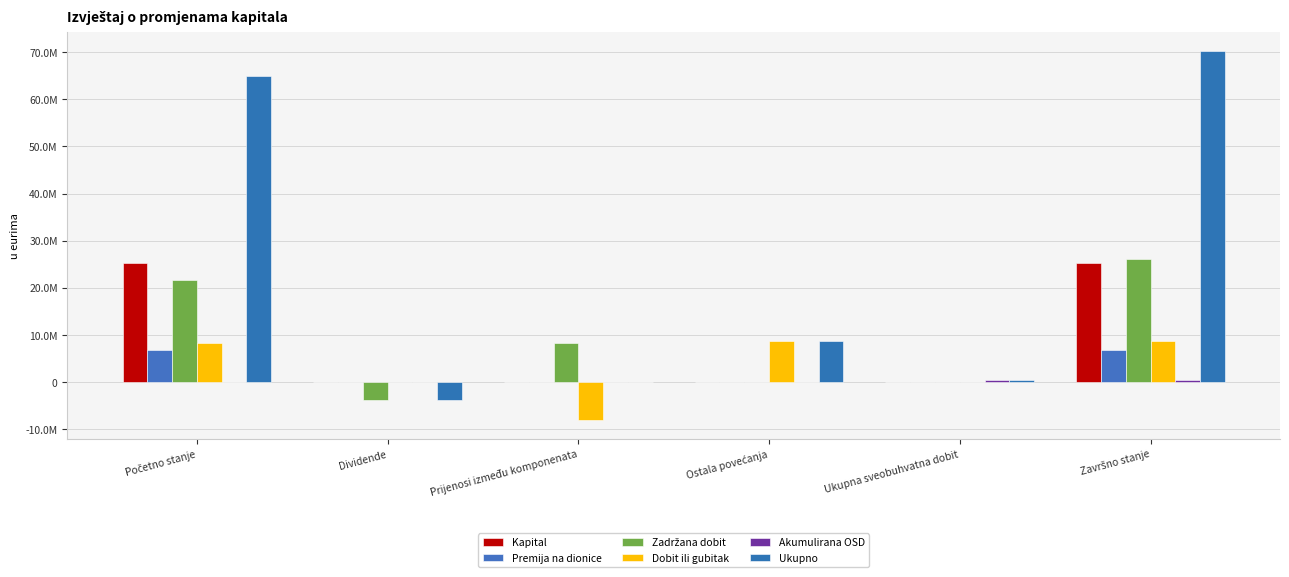

Does the chart contain stacked bars?

No